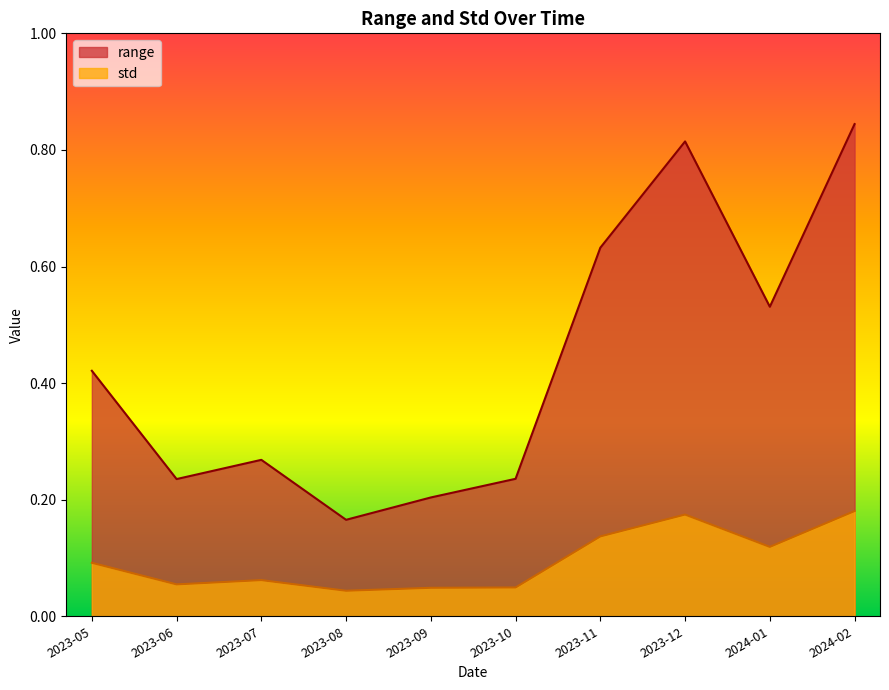

What is the sum of all std values?

1.0